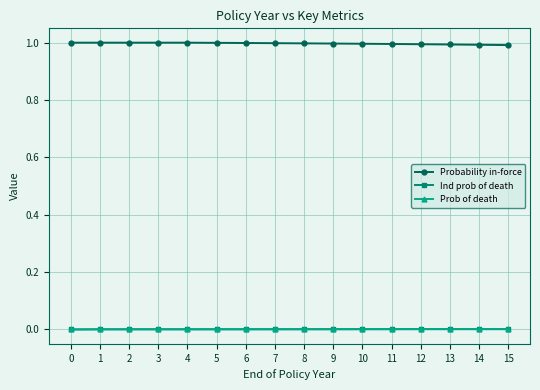

Does the chart display data point markers on the line(s)?

Yes